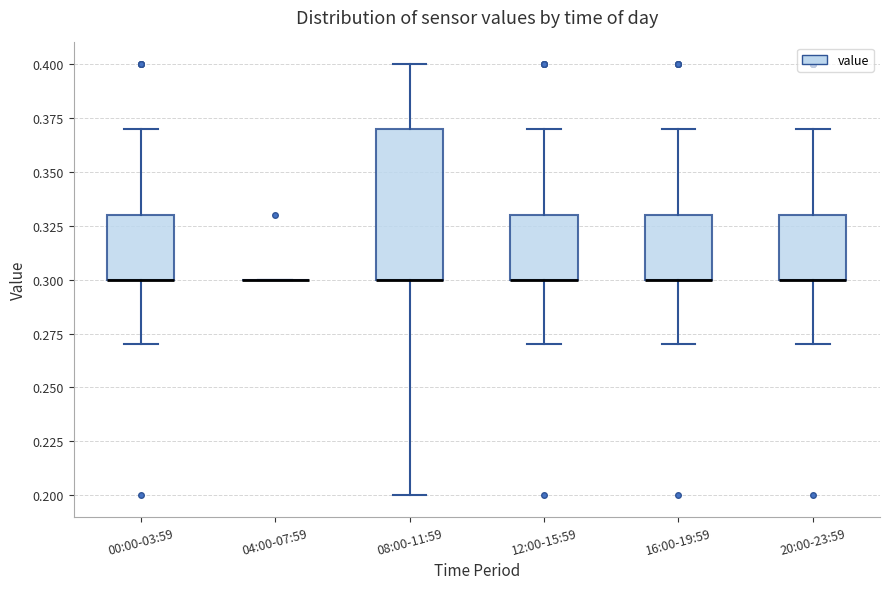

Which box is the tallest, from its lower edge to its upper edge?

08:00-11:59